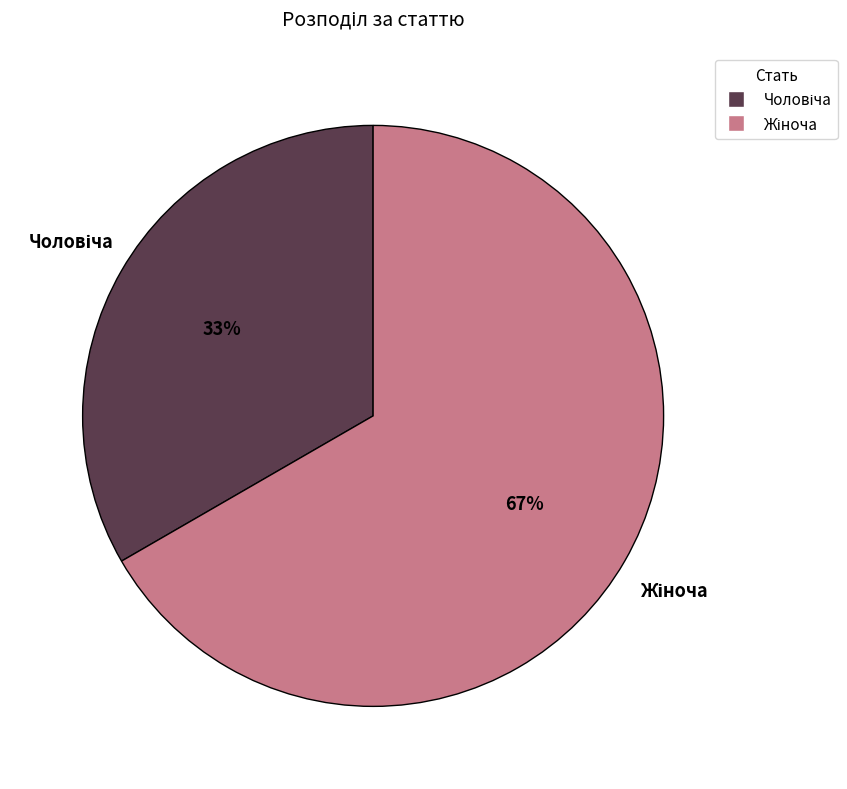

To the nearest percent, what is the average slice percentage?

50%